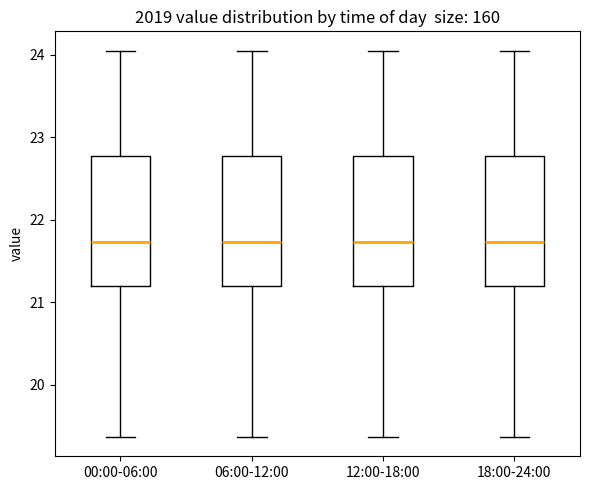

Reading left to right, read every box against the y-axis: the position of its median line, the range the box covers, and the ends of its whiskers. The values are not printed on the chart, so give them approximately, as read against the axis.

00:00-06:00: median 21.7, box 21.2 to 22.8, whiskers 19.4 to 24.1
06:00-12:00: median 21.7, box 21.2 to 22.8, whiskers 19.4 to 24.1
12:00-18:00: median 21.7, box 21.2 to 22.8, whiskers 19.4 to 24.1
18:00-24:00: median 21.7, box 21.2 to 22.8, whiskers 19.4 to 24.1